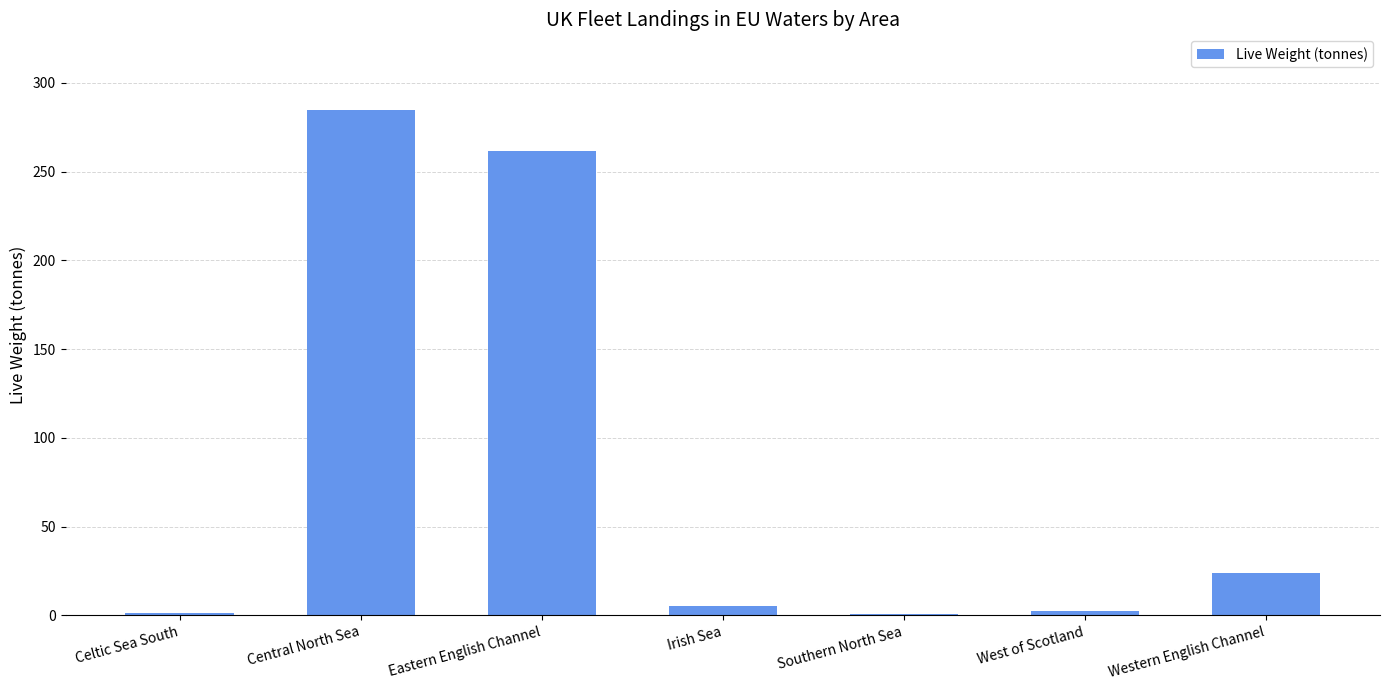

The value at Central North Sea is 89.0. True or false?

False